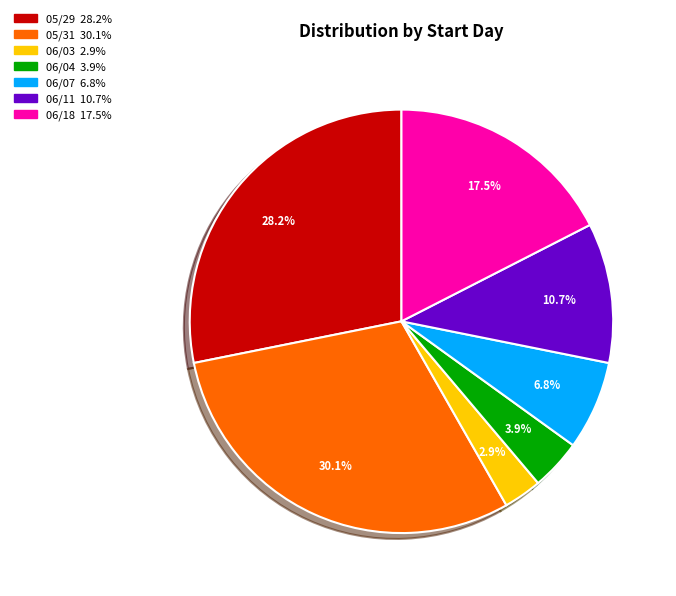

Is there any slice that represents more than half of the pie?

No